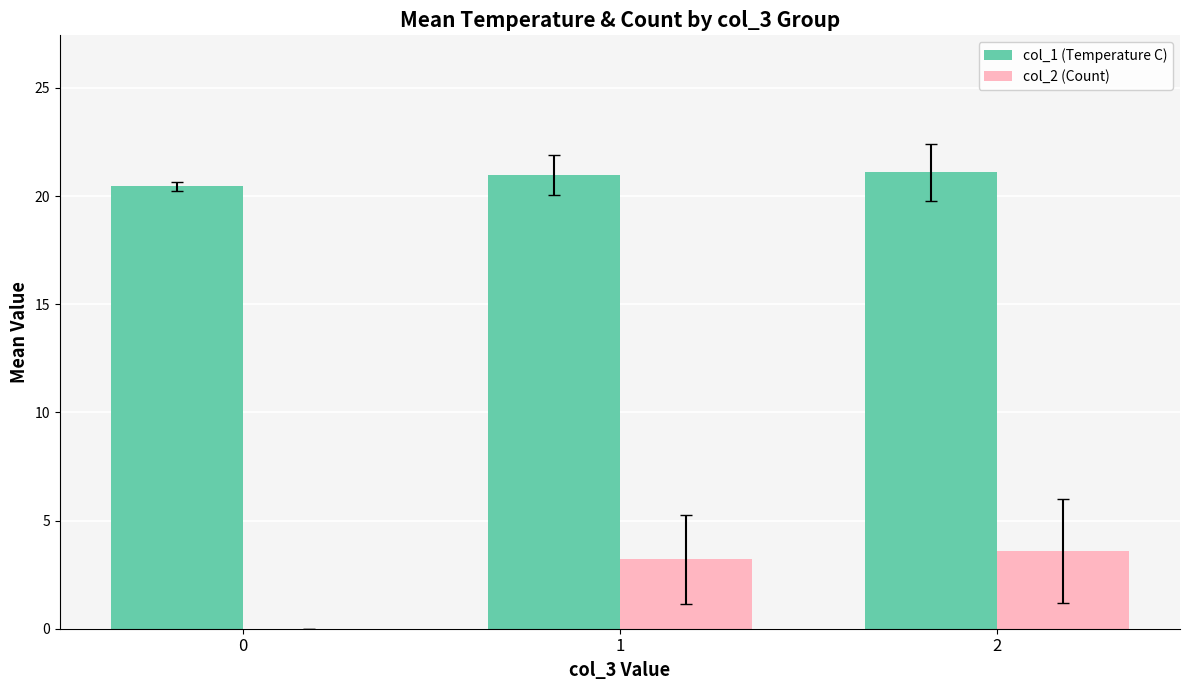

Reading right to left, list all the values displayed in this chart.

col_1 (Temperature C): 2=21.1	1=21.0	0=20.4
col_2 (Count): 2=3.6	1=3.2	0=0.0